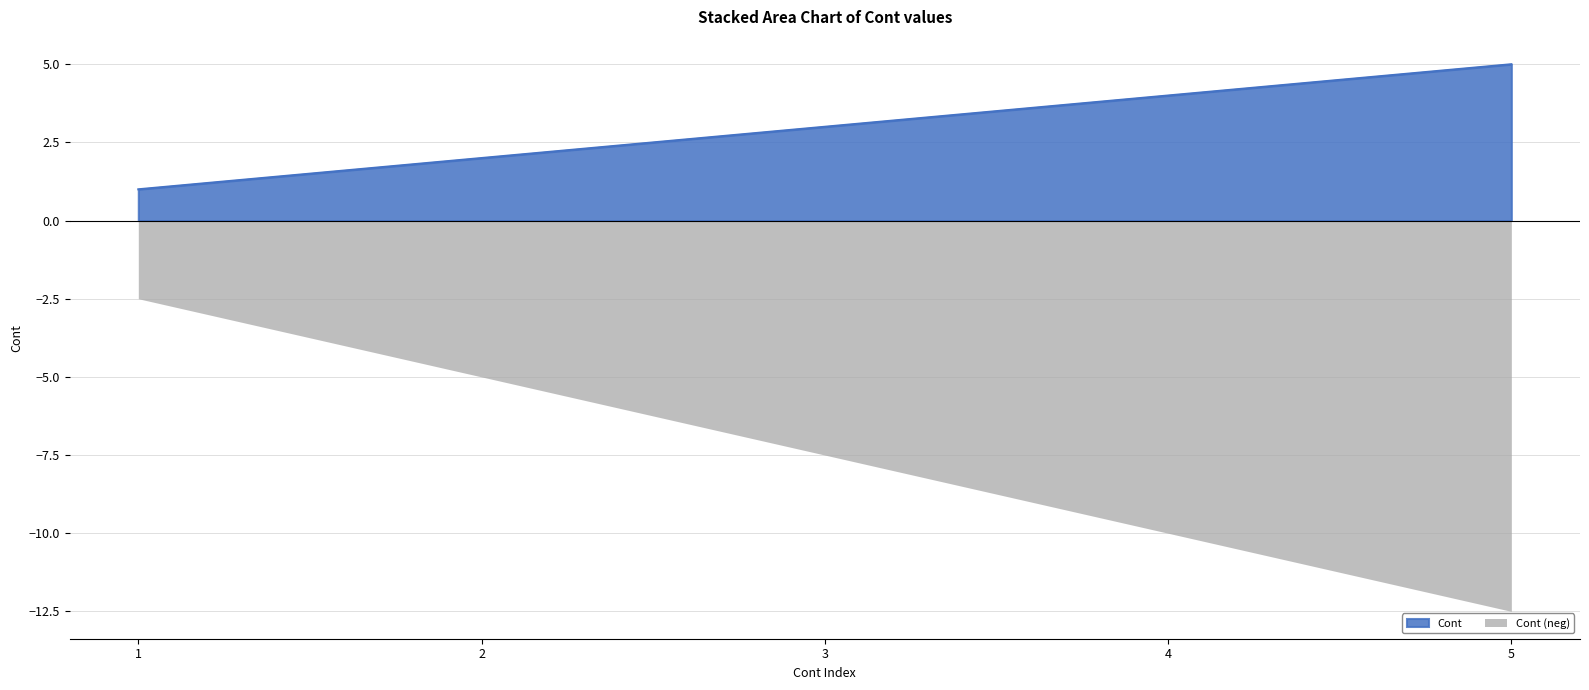

How many data points does each series have?

5